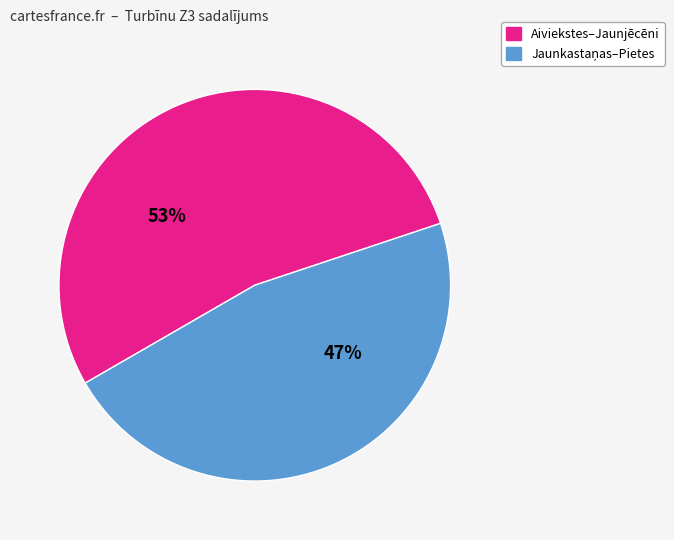

To the nearest percent, what is the average slice percentage?

50%